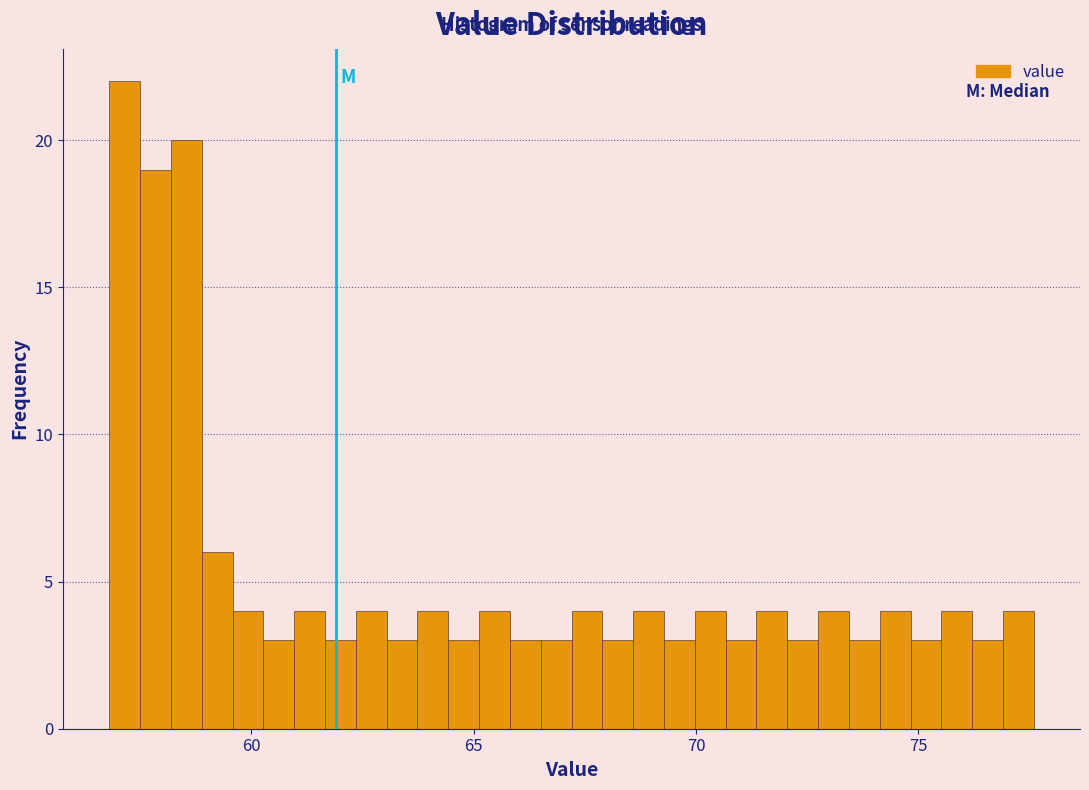

Around what value on the x-axis is the tallest bar? Give the approximate position of its centre, as read against the axis.

57.0